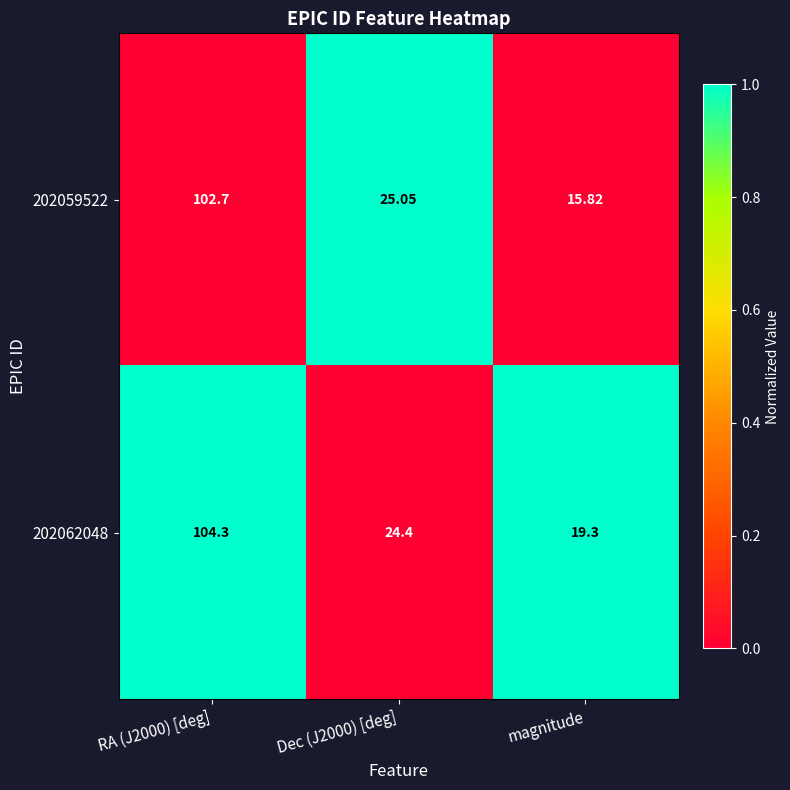

Is the value of 202062048 at magnitude greater than the value of 202059522 at magnitude?

Yes